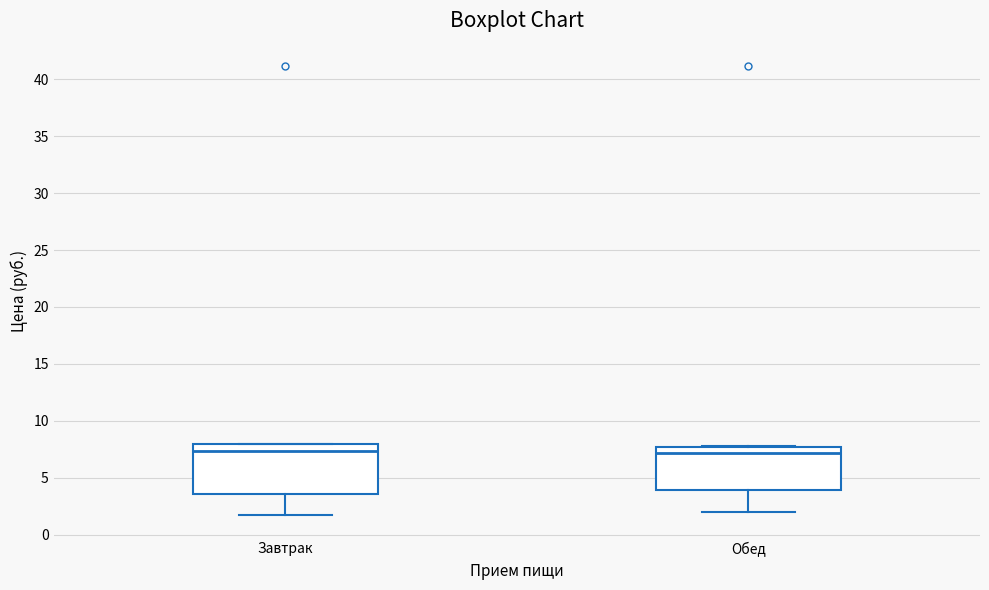

Reading left to right, read every box against the y-axis: the position of its median line, the range the box covers, and the ends of its whiskers. The values are not printed on the chart, so give them approximately, as read against the axis.

Завтрак: median 7.5, box 3.5 to 8.0, whiskers 1.5 to 8.0
Обед: median 7.0, box 4.0 to 7.5, whiskers 2.0 to 8.0